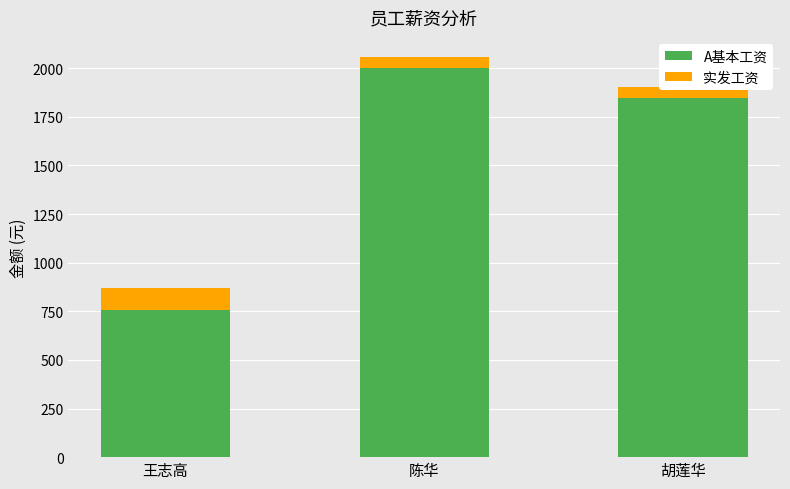

List the labels in order of 实发工资 value, largest first.

王志高, 陈华, 胡莲华